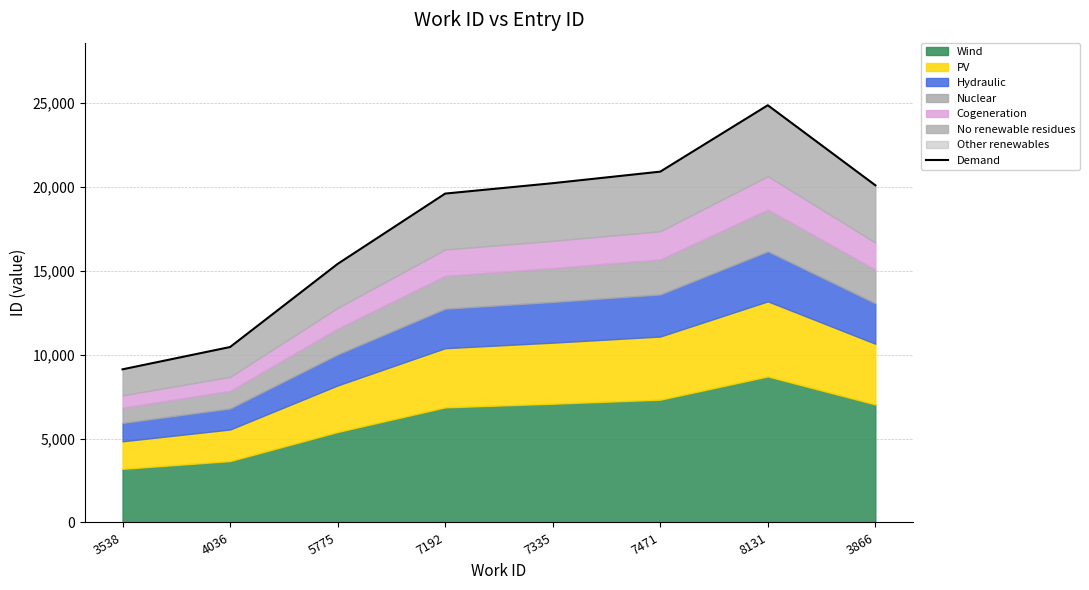

Does the chart display data point markers on the line(s)?

No